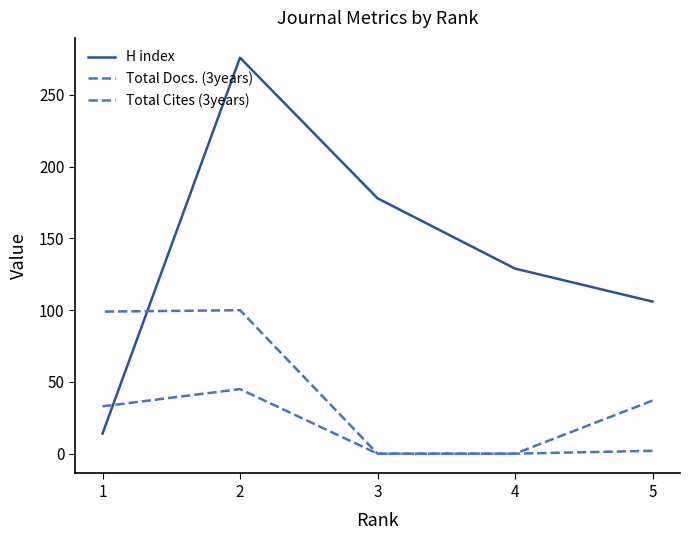

Which series changed the most between 4 and 1?

H index